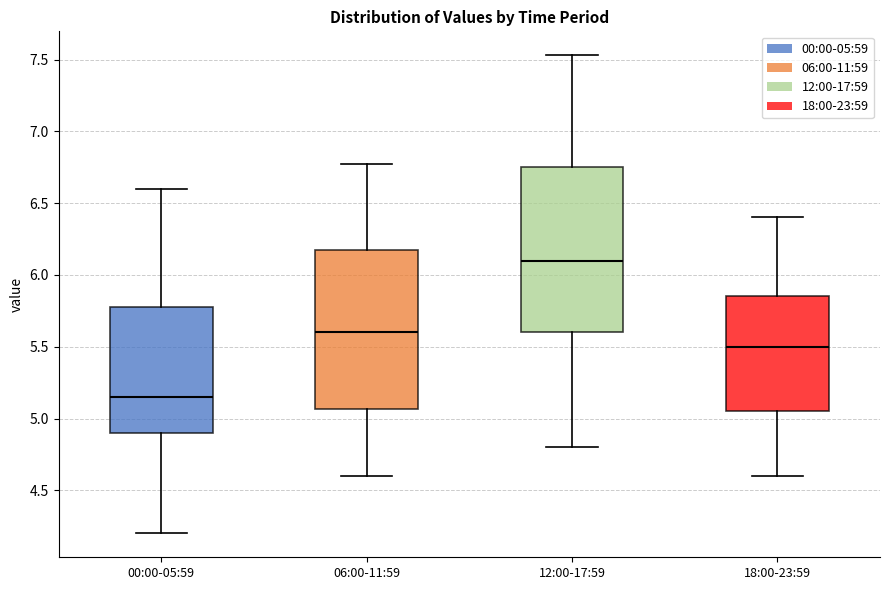

Where is the upper edge of the box for 12:00-17:59 on the y-axis? The values are not printed on the chart, so give them approximately, as read against the axis.

6.75